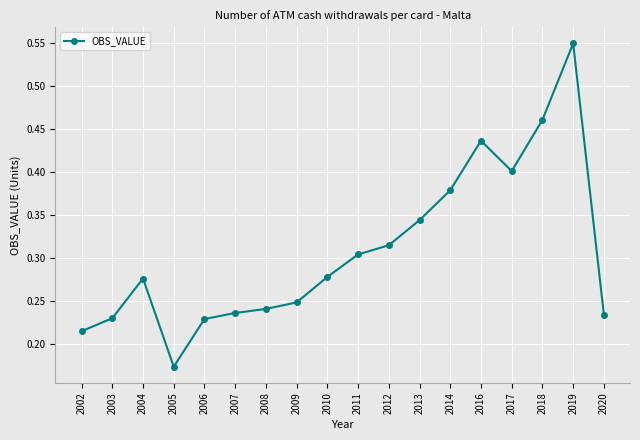

Where is the data nearest to the value 0?

2005